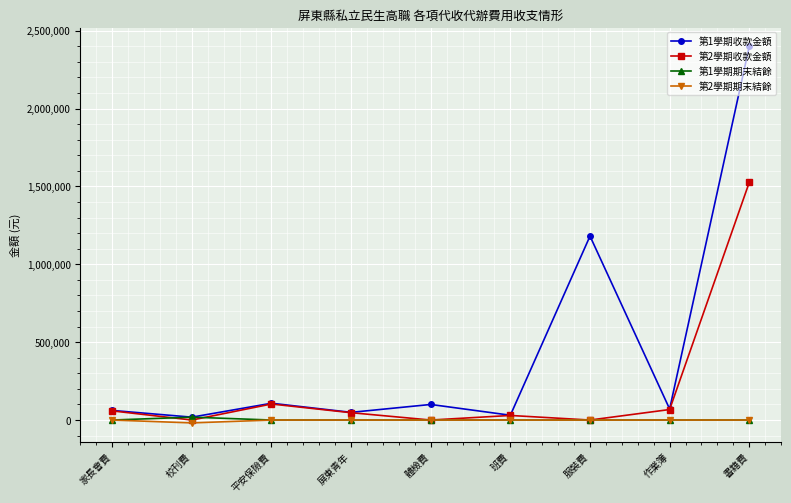

How many categories are shown in the chart?

9